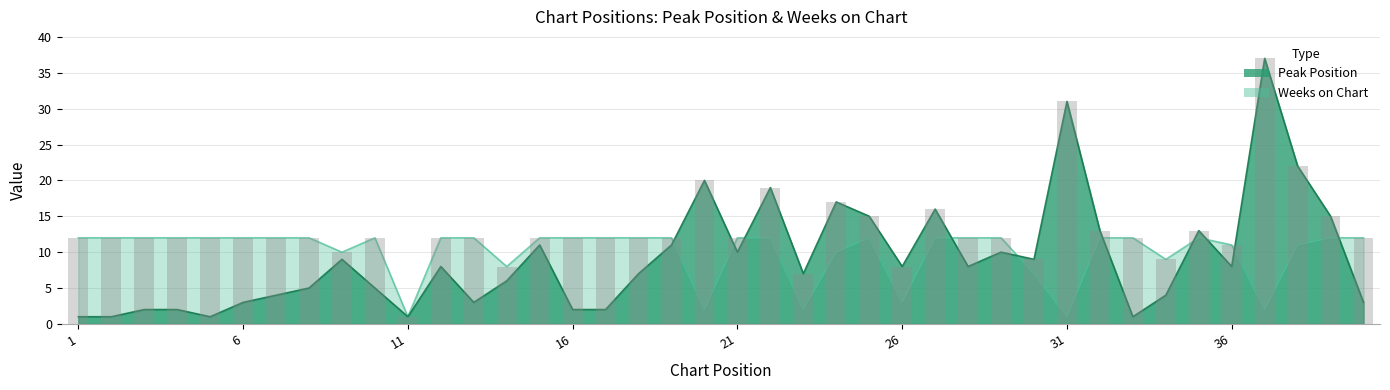

Does the chart contain stacked bars?

No